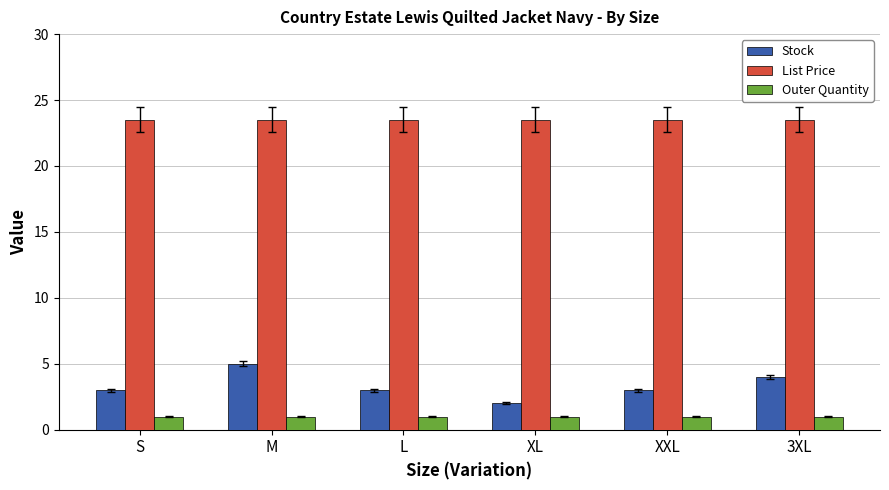

Are the bars horizontal?

No